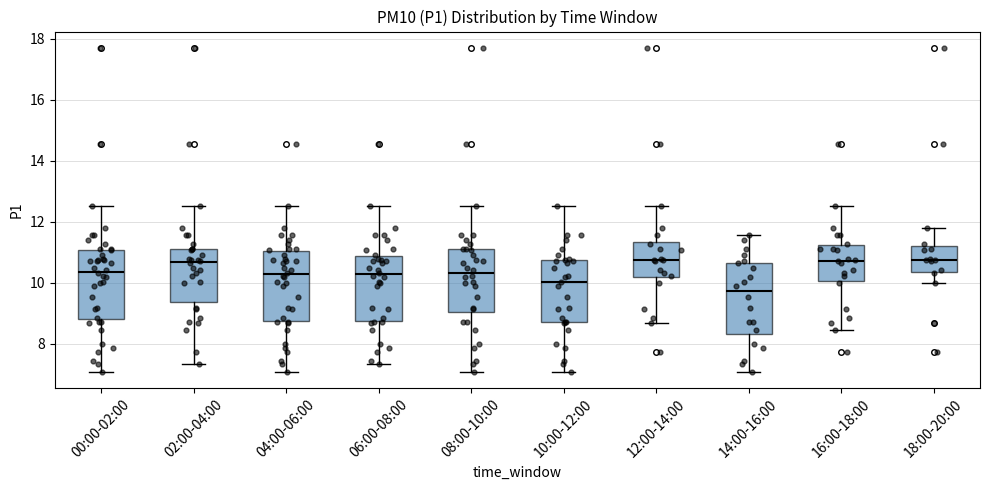

Where does the lower whisker of the box for 12:00-14:00 end on the y-axis? The values are not printed on the chart, so give them approximately, as read against the axis.

8.6